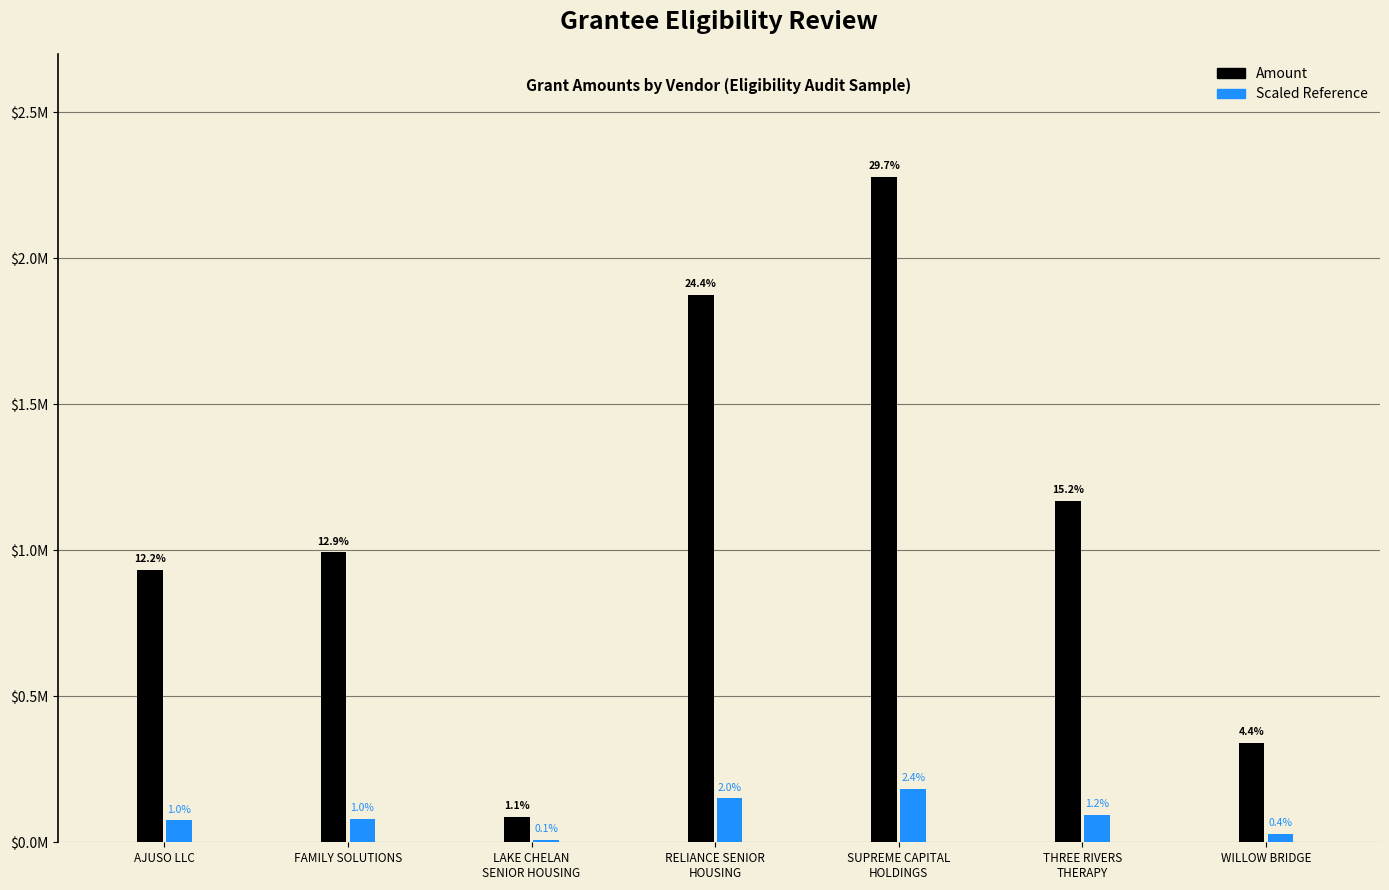

Are the bars grouped side by side (vs. stacked)?

Yes